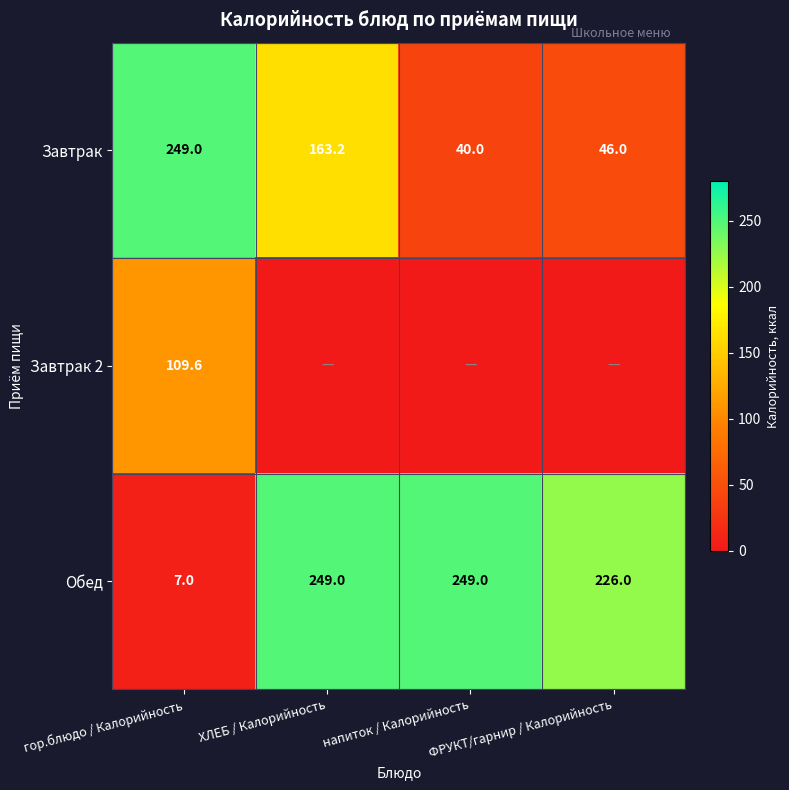

The Завтрак series shows 46.0 at ФРУКТ/гарнир / Калорийность. True or false?

True